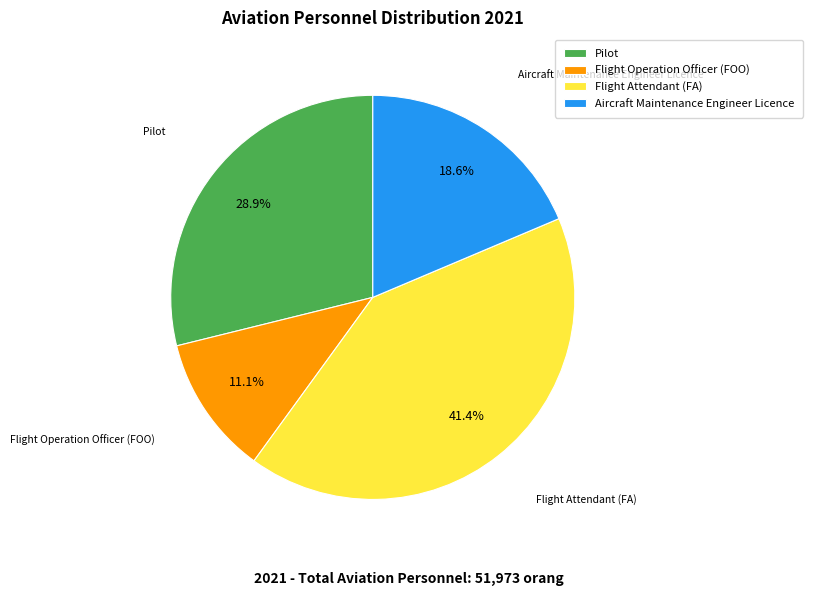

True or false: Flight Operation Officer (FOO) accounts for 1% of the total.

False